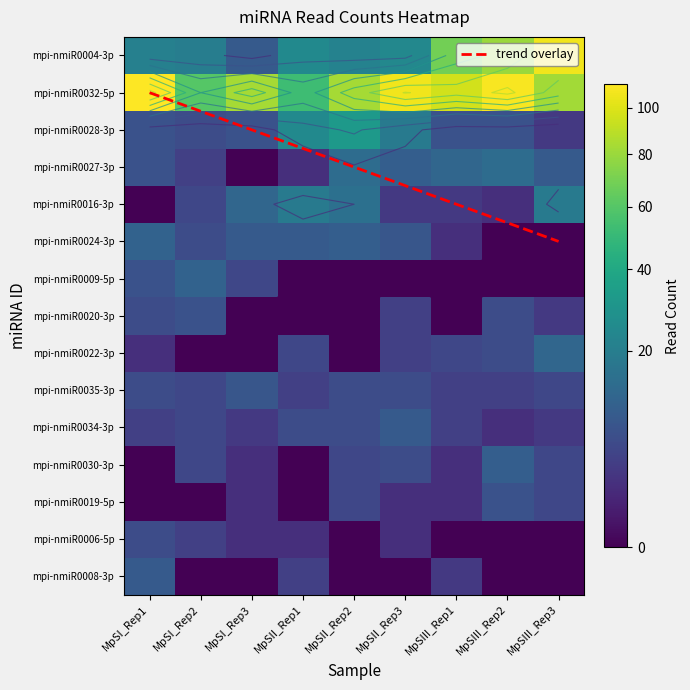

Which category has the lowest value across all series?

MpSI_Rep3